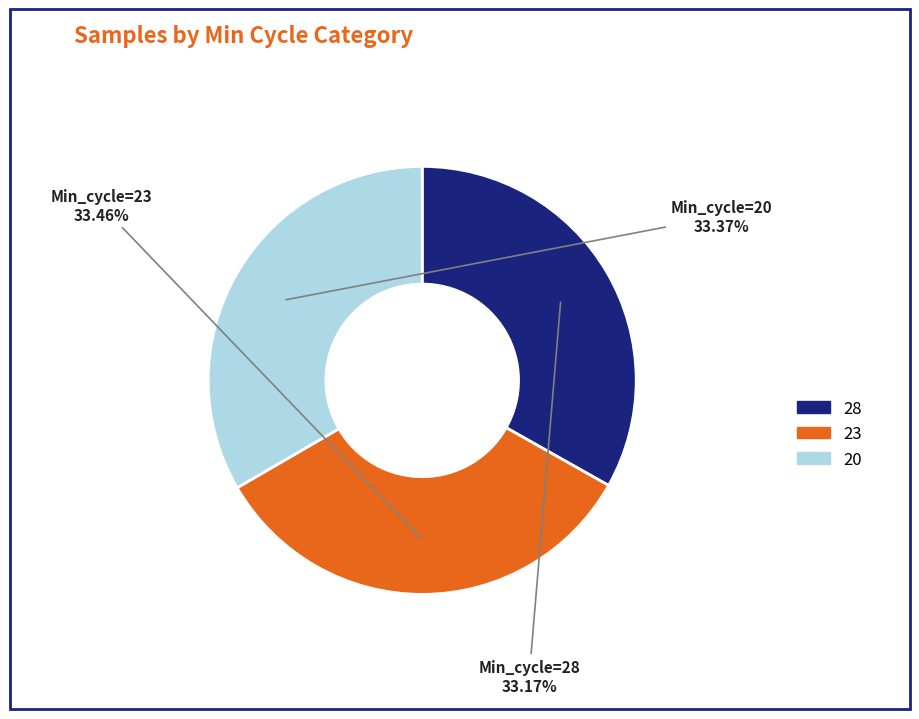

Is there any slice that represents more than half of the pie?

No